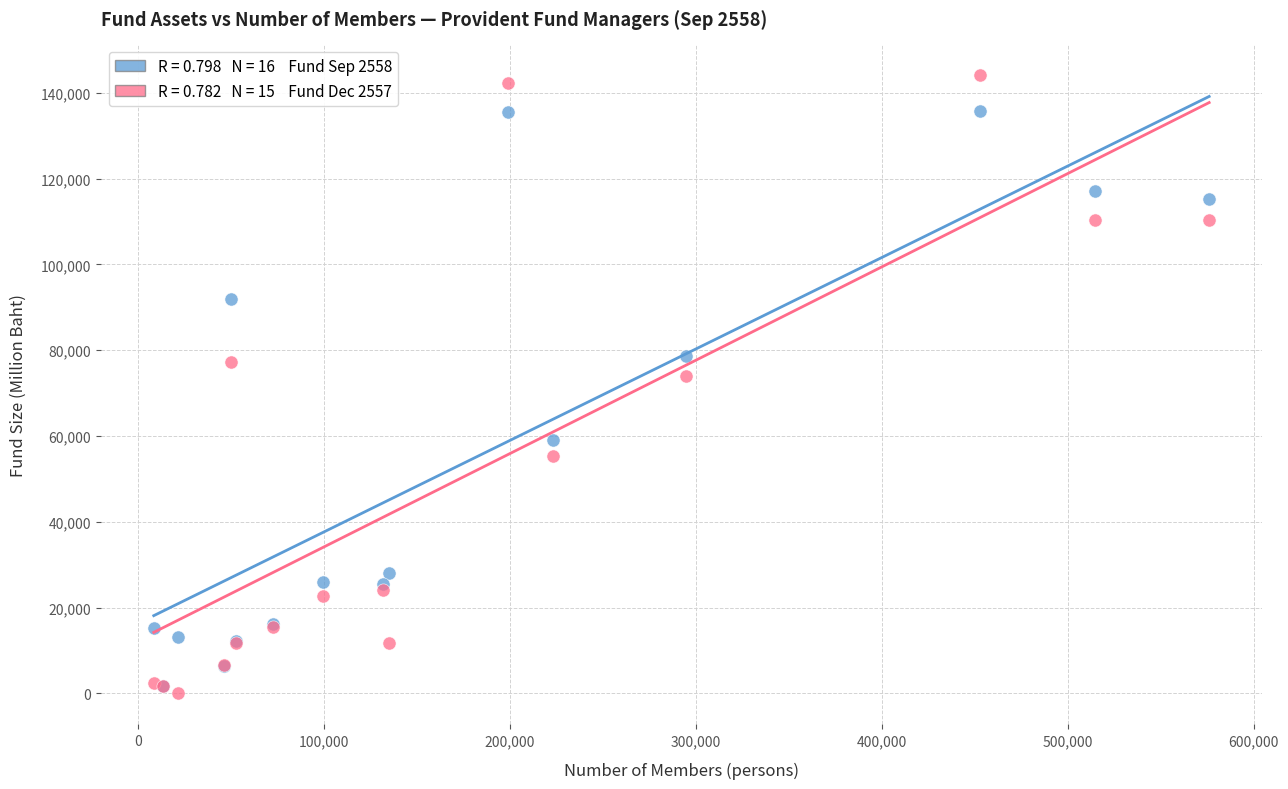

Across all series, what Y value is closest to 72056?

73896.9